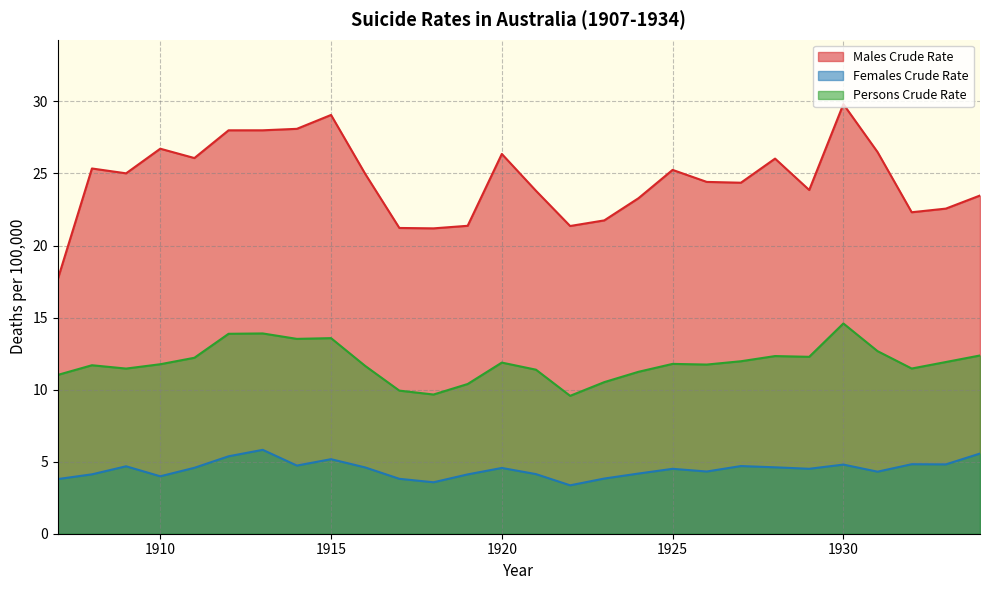

What is the average value of the Males Crude Rate series?

24.6